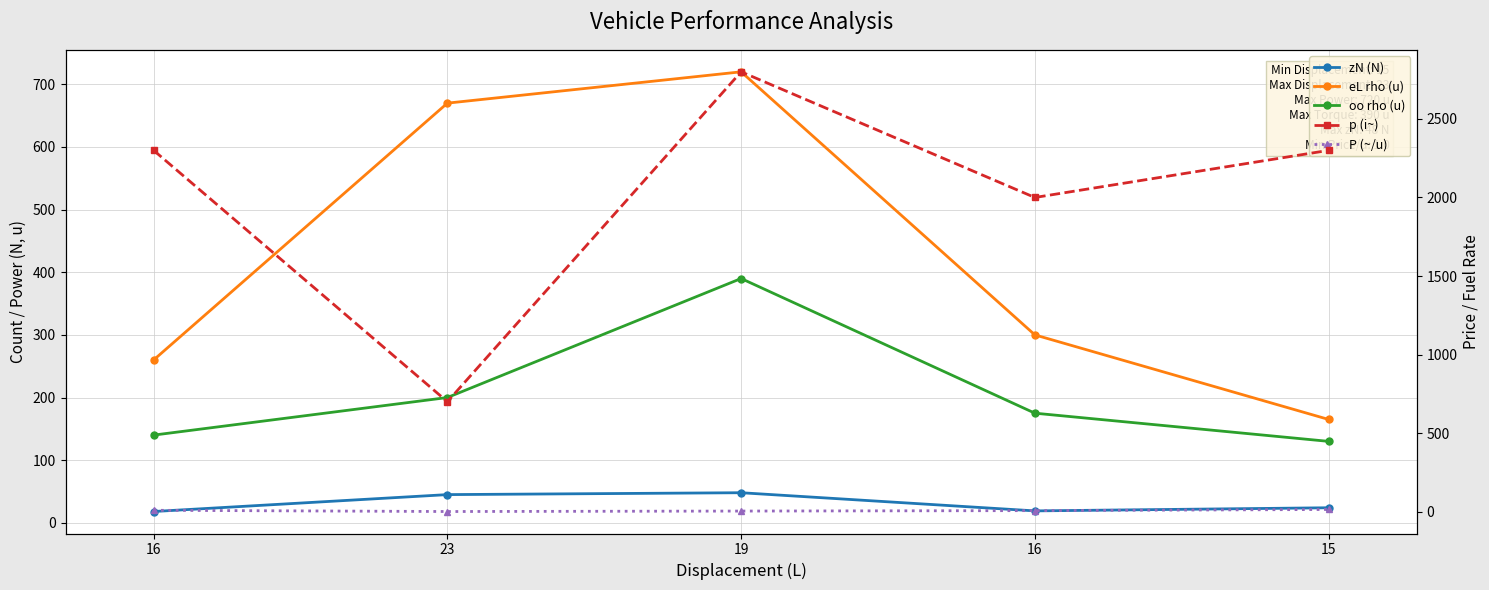

Which label corresponds to the largest value in the chart?

19